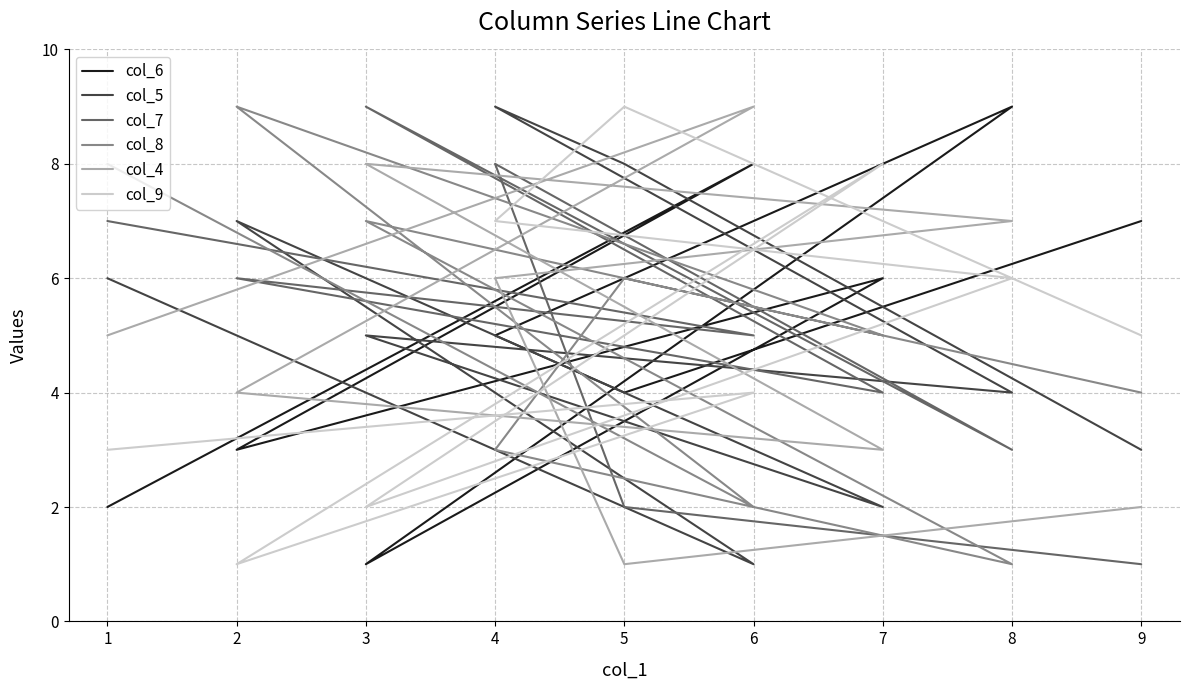

Which series has the largest total across all categories?

col_6